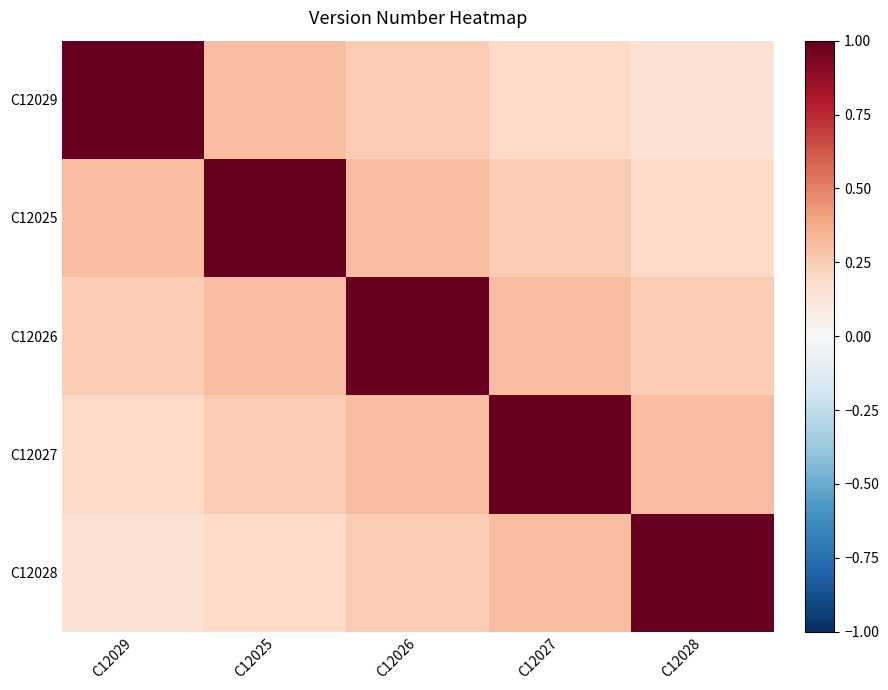

Reading left to right, transcribe all the data shown in this chart.

C12029: C12029=1.0	C12025=0.3	C12026=0.3	C12027=0.2	C12028=0.1
C12025: C12029=0.3	C12025=1.0	C12026=0.3	C12027=0.3	C12028=0.2
C12026: C12029=0.3	C12025=0.3	C12026=1.0	C12027=0.3	C12028=0.3
C12027: C12029=0.2	C12025=0.3	C12026=0.3	C12027=1.0	C12028=0.3
C12028: C12029=0.1	C12025=0.2	C12026=0.3	C12027=0.3	C12028=1.0